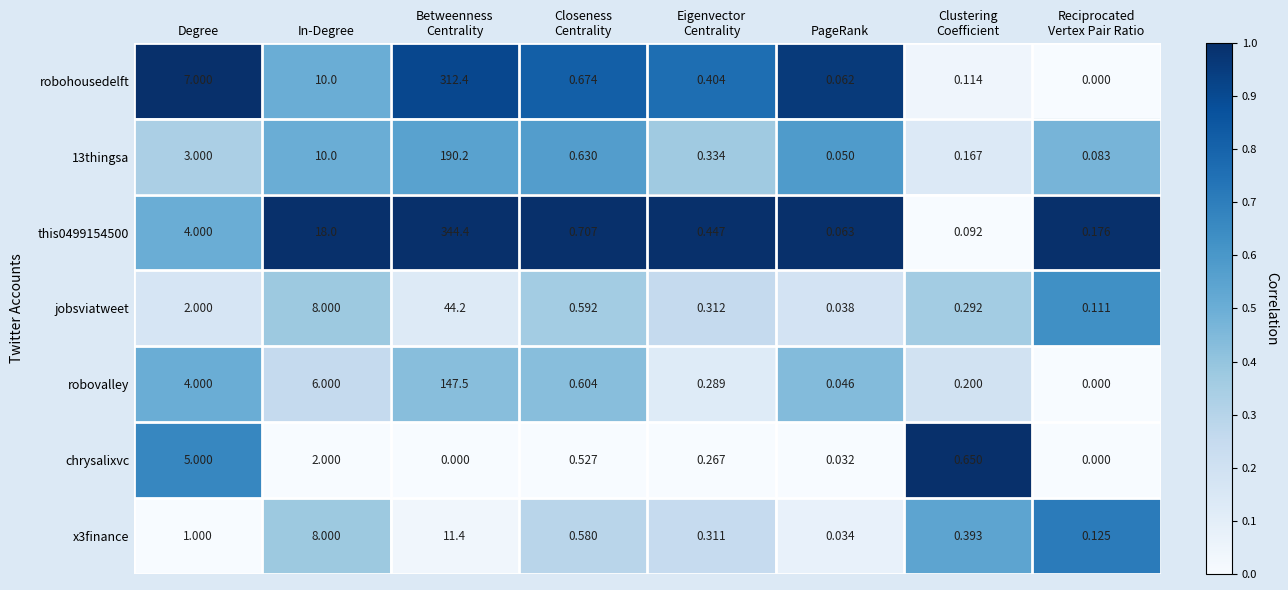

How many categories are shown in the chart?

8